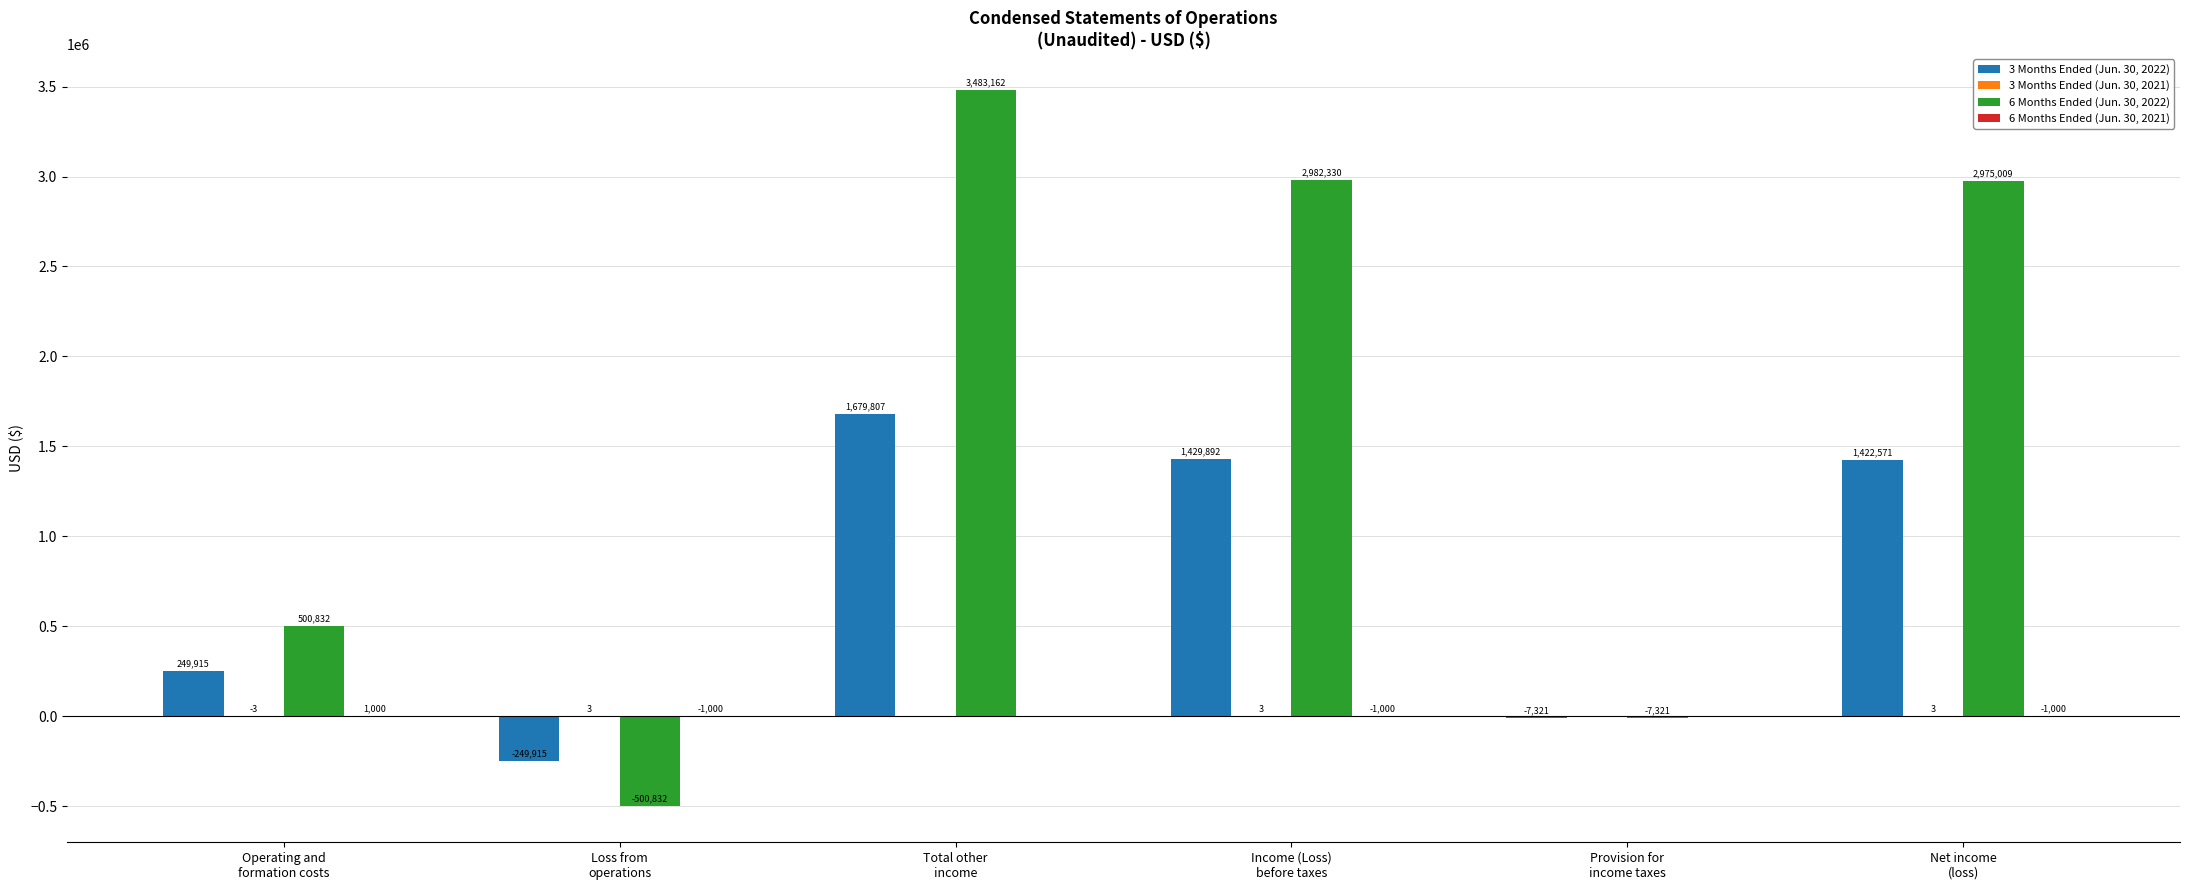

Which series has the largest total across all categories?

6 Months Ended (Jun. 30, 2022)